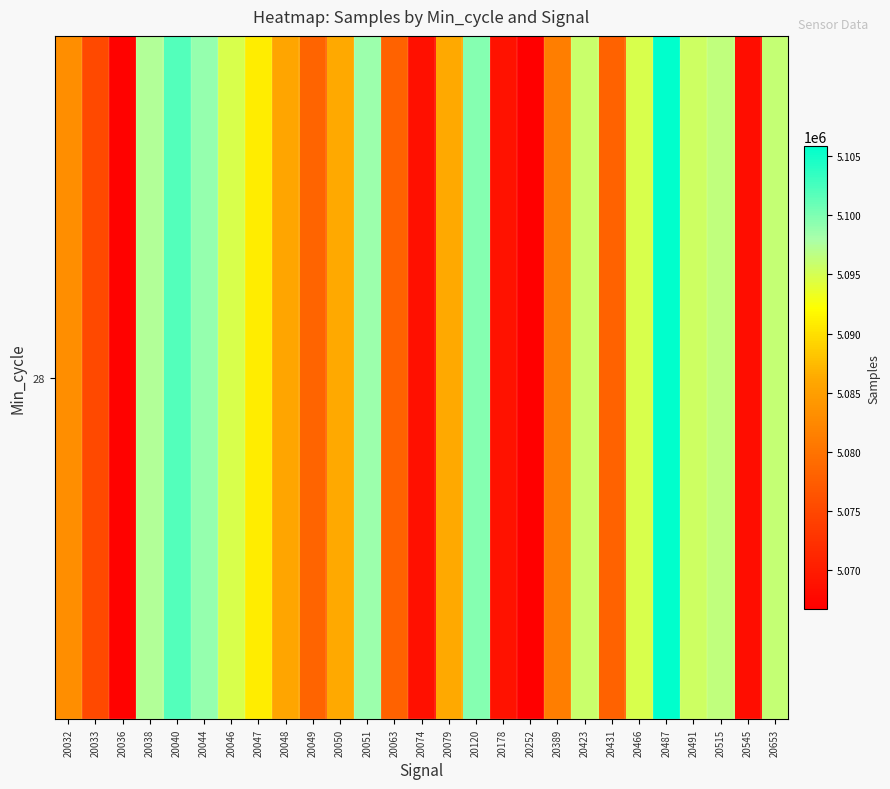

What is the difference between the second highest and minimum values?

35288